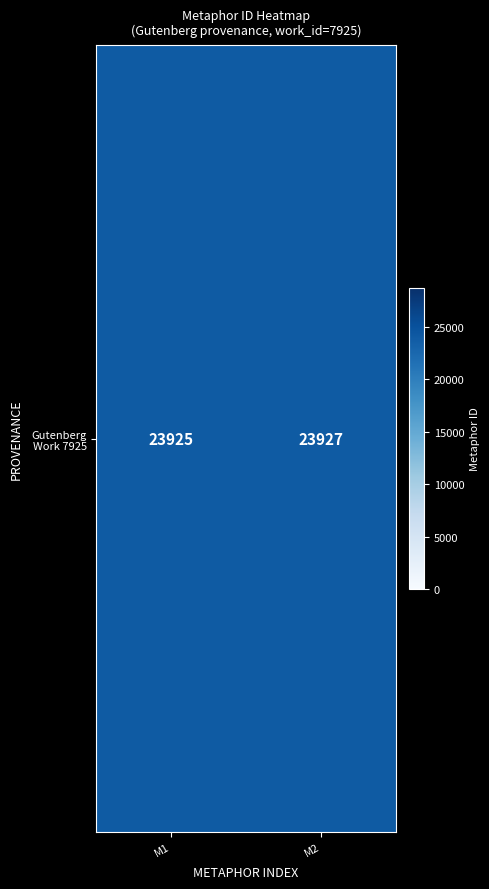

Rank the categories by value from lowest to highest.

M1, M2